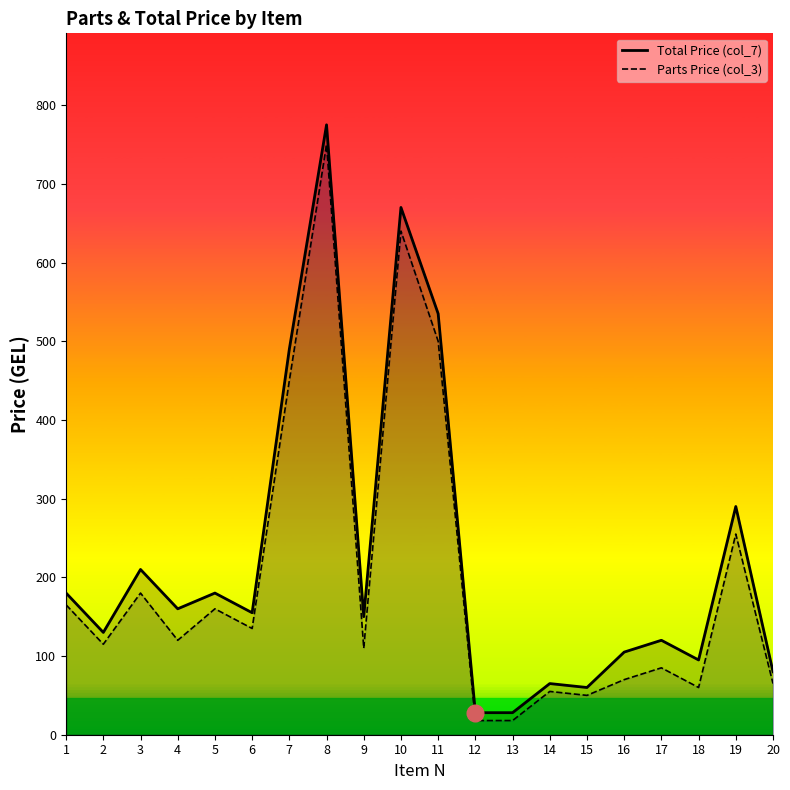

True or false: Parts Price (col_3) and Total Price (col_7) cross at least once.

False